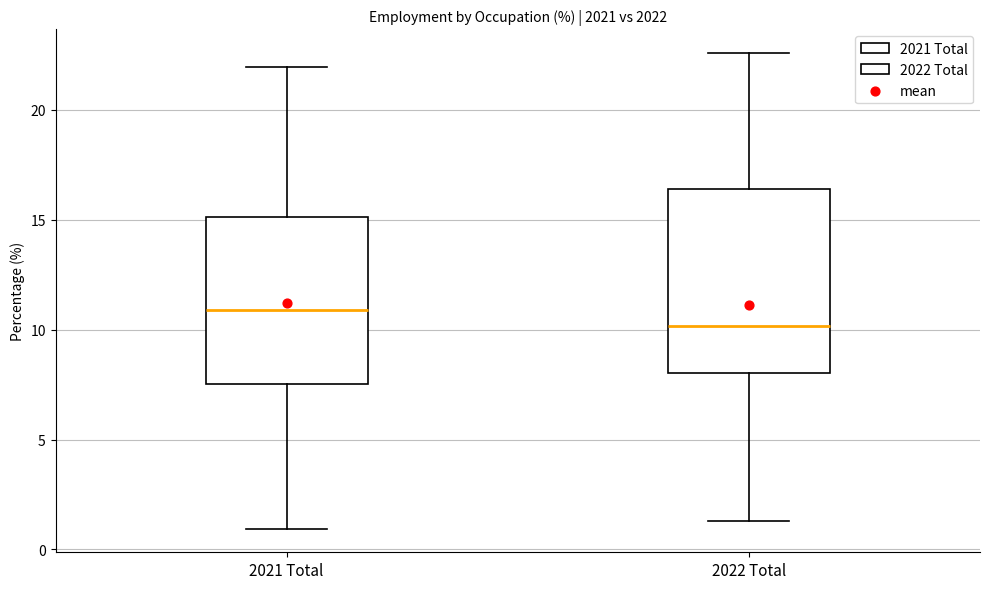

Which box has the highest median line?

2021 Total